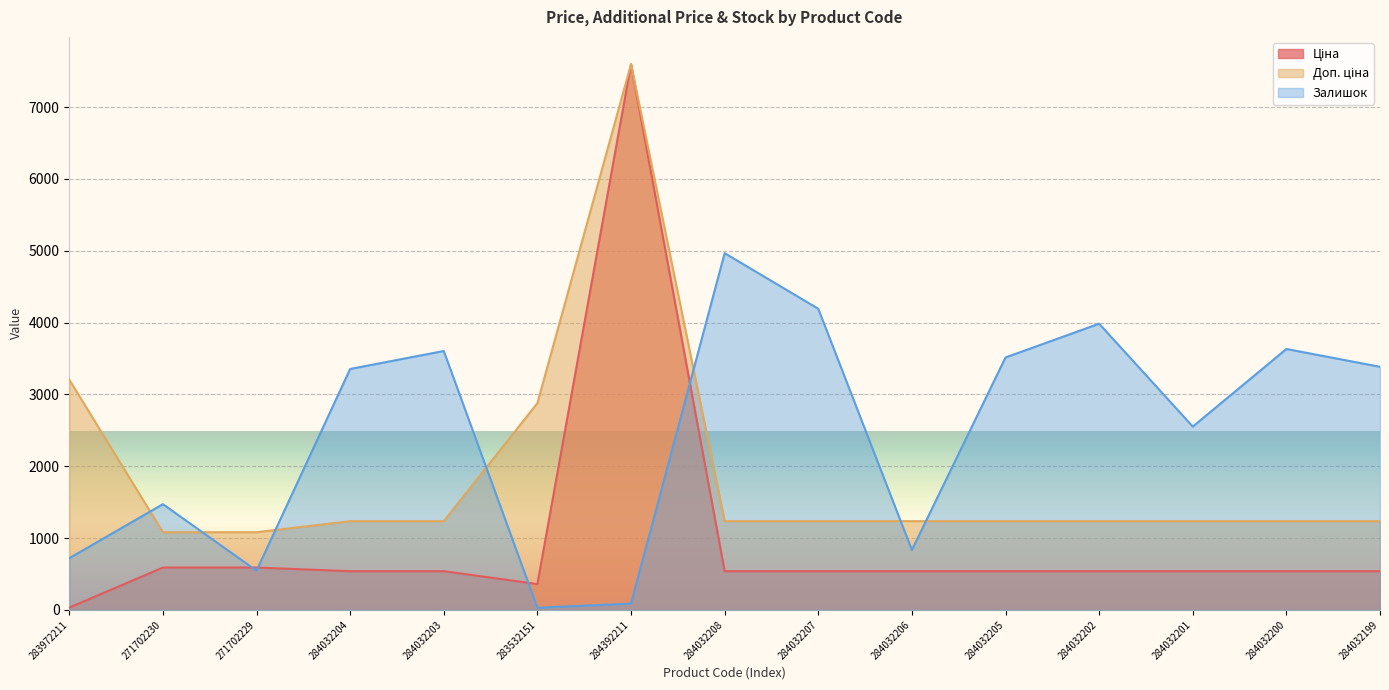

What is the difference between the second highest and second lowest values in the Ціна series?

230.1